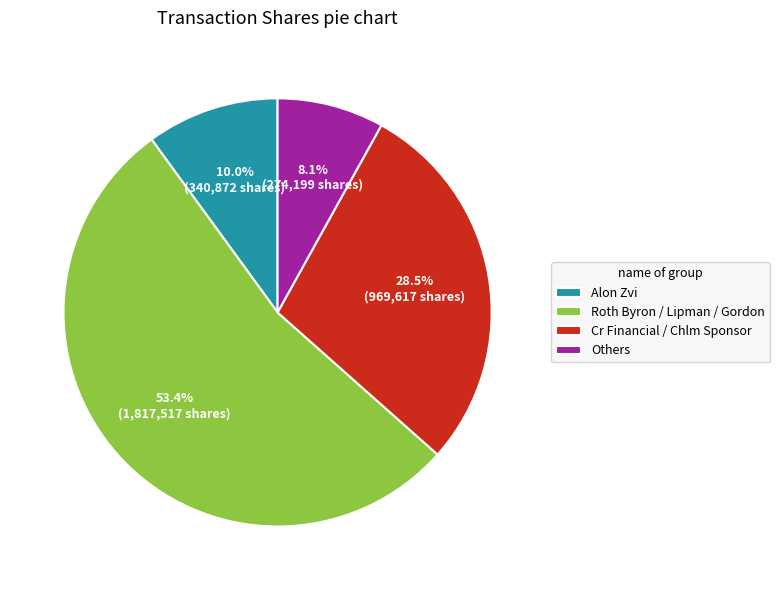

Count the number of slices in the pie.

4